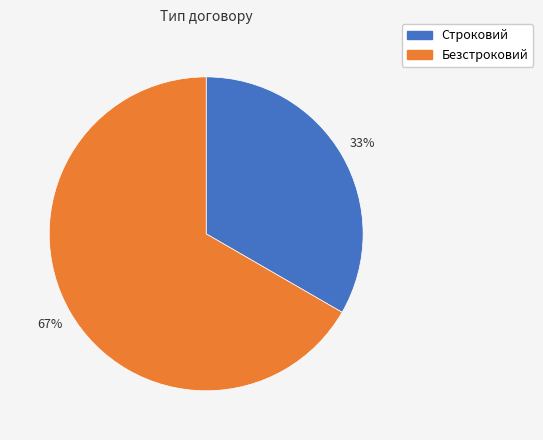

Count the number of slices in the pie.

2